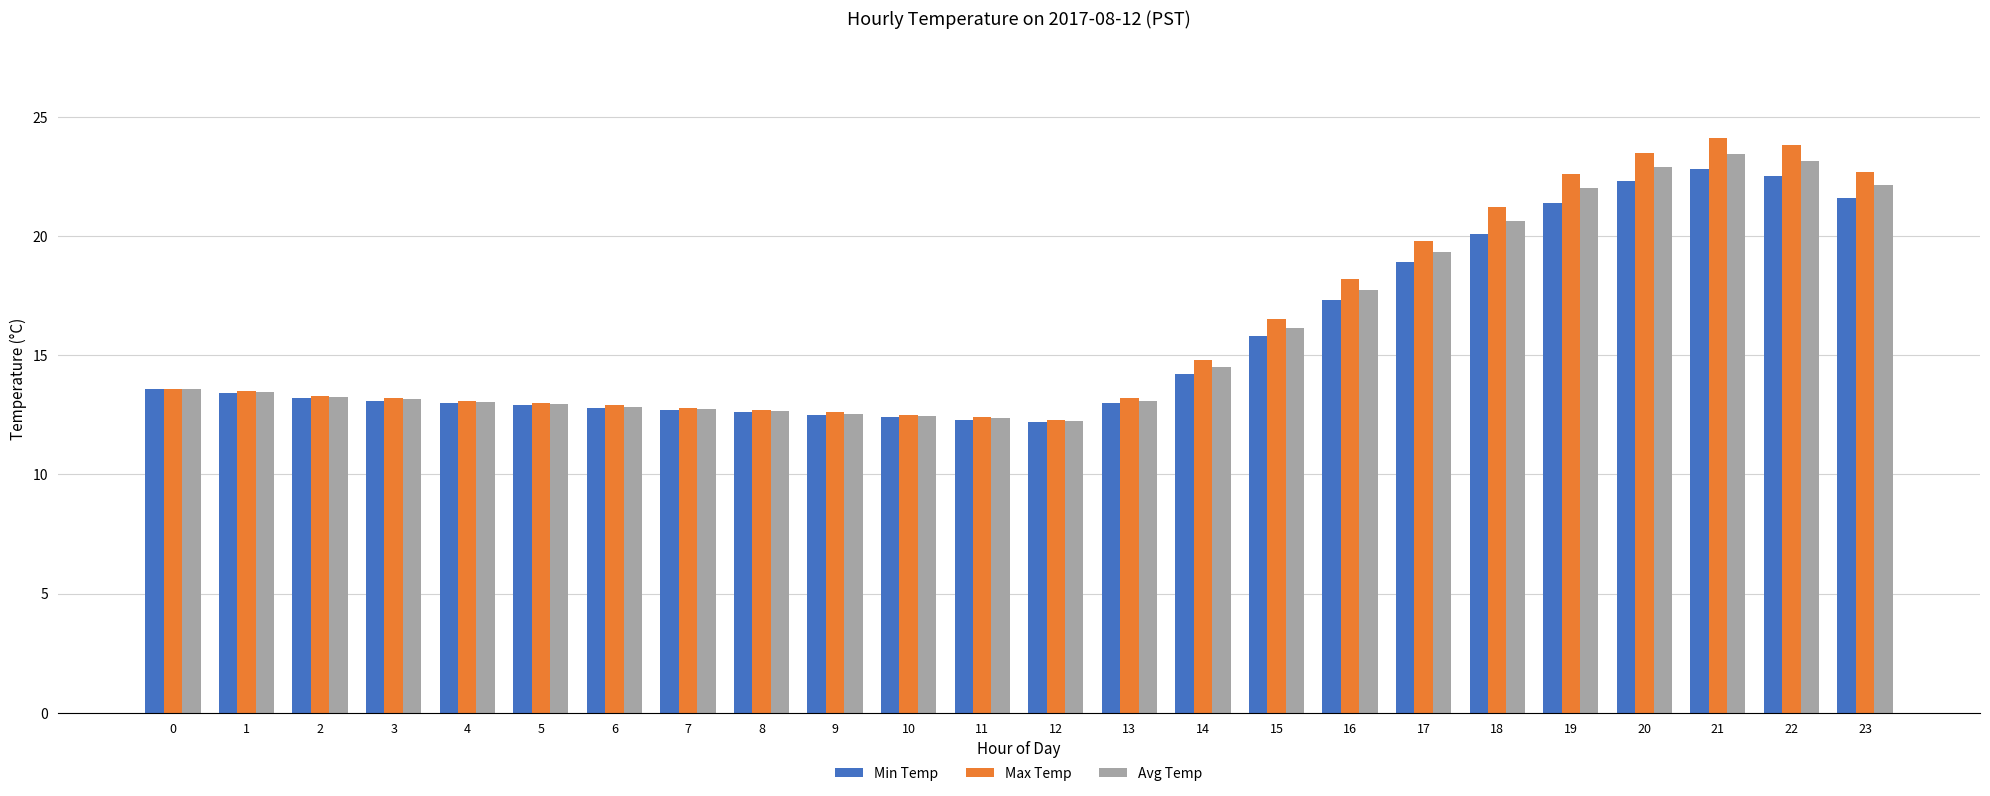

What is the difference between the maximum and second lowest values in the Max Temp series?

11.7